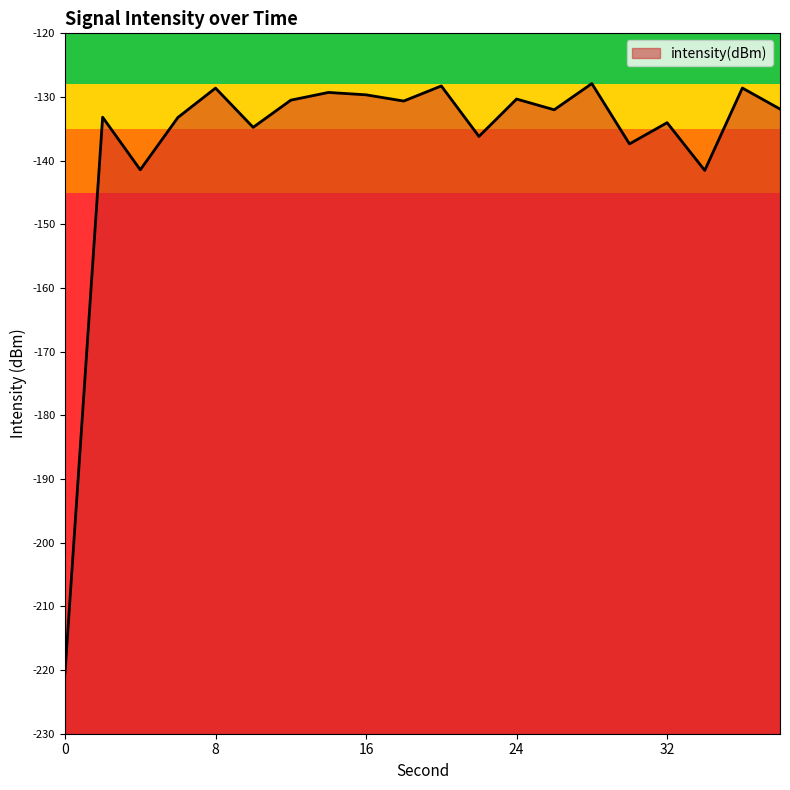

True or false: there are more than 2 points higher than both neighbors.

True